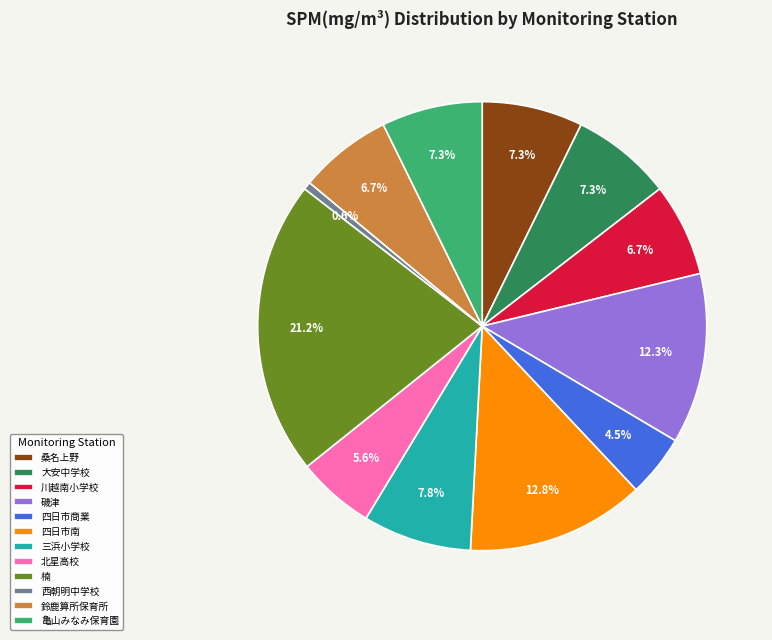

Is it true that 三浜小学校 is 15% of the pie?

False